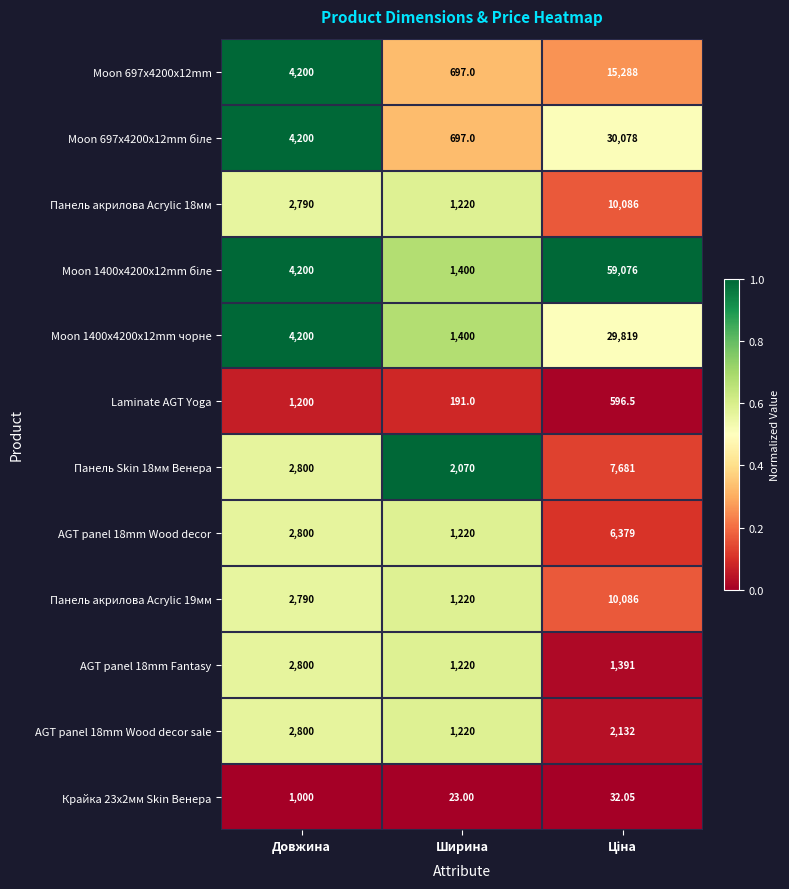

Which label corresponds to the smallest value in the chart?

Ширина